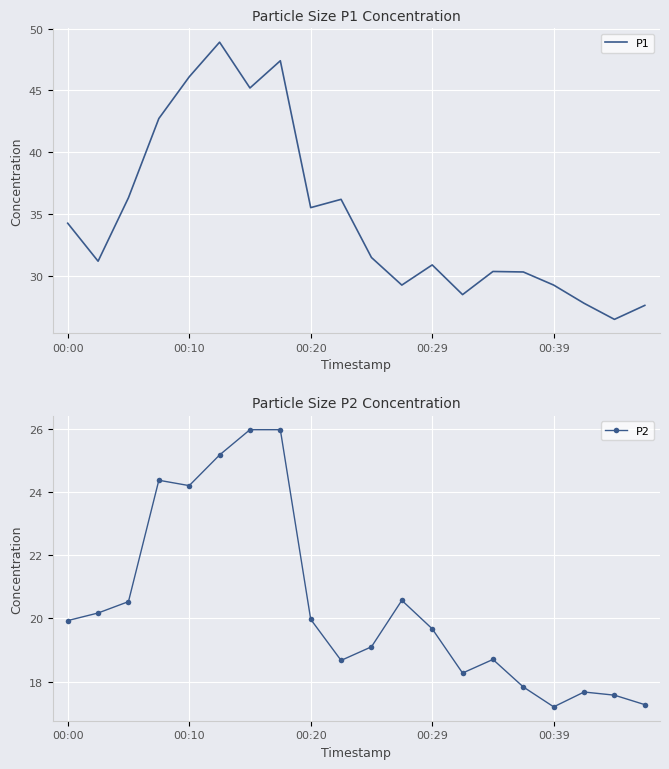

True or false: P1 and P2 intersect in this chart.

False